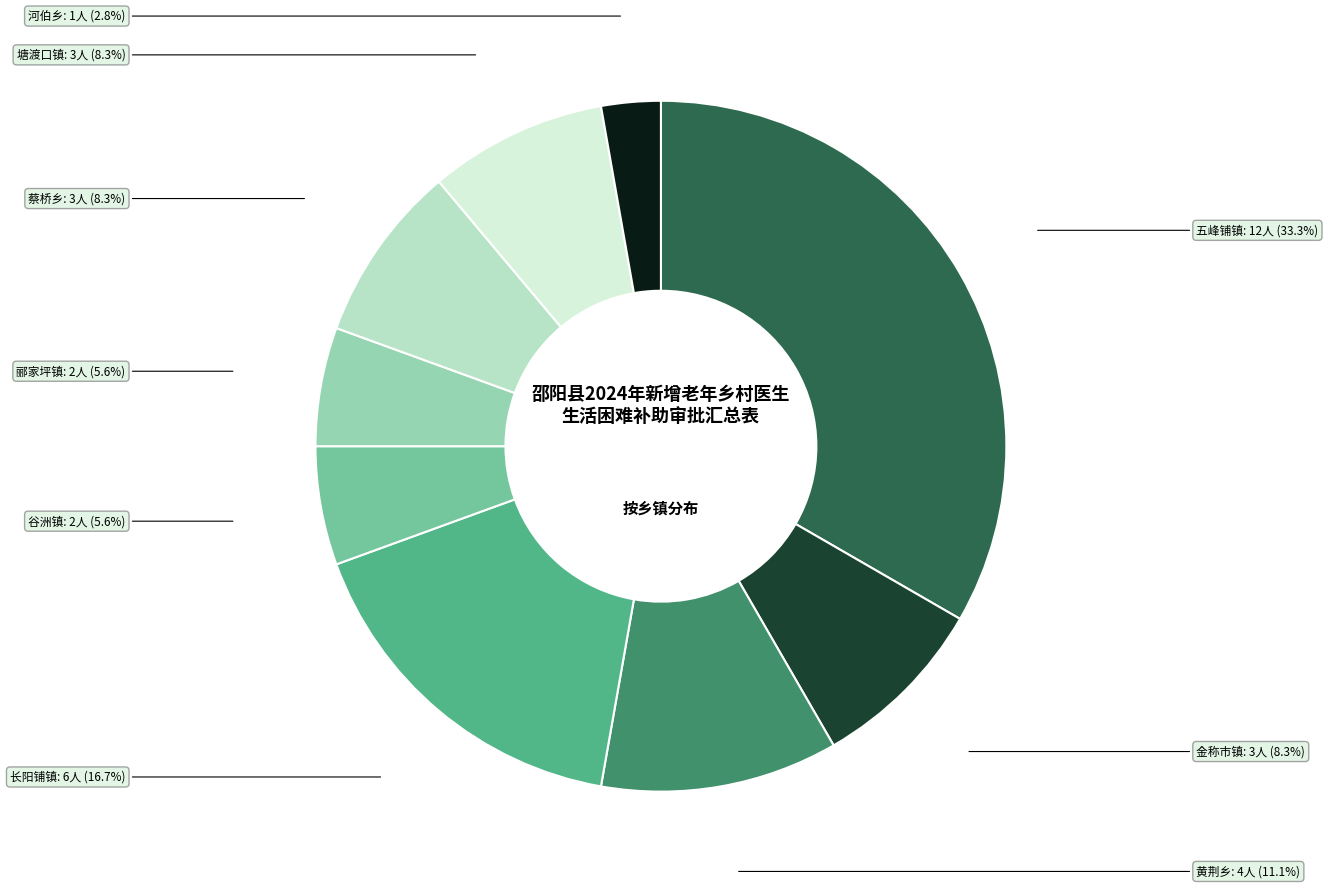

Does any single category account for the majority?

No